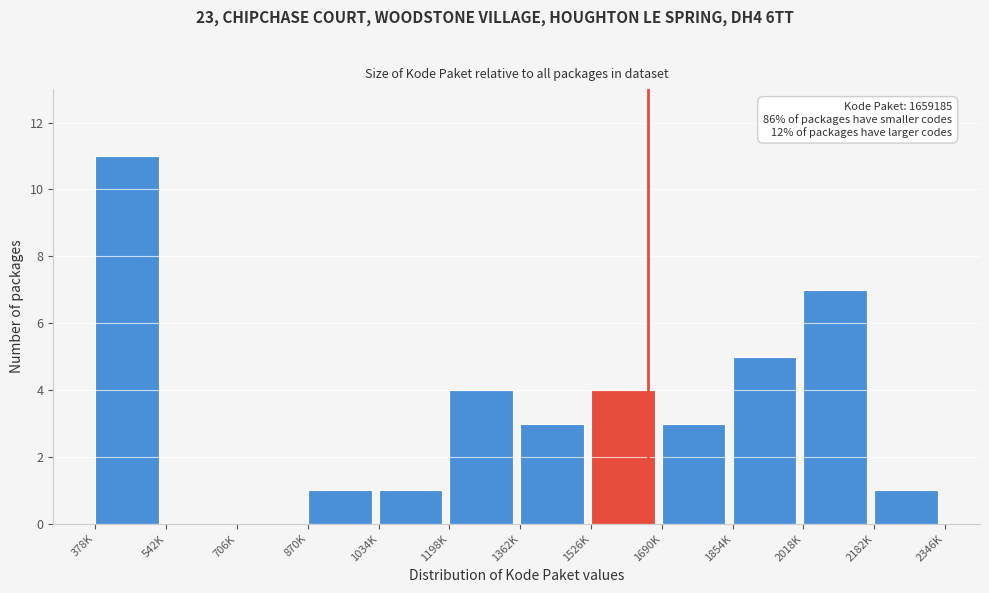

Reading left to right, list all the values displayed in this chart.

378K=11	542K=0	706K=0	870K=1	1034K=1	1198K=4	1362K=3	1526K=4	1690K=3	1854K=5	2018K=7	2182K=1